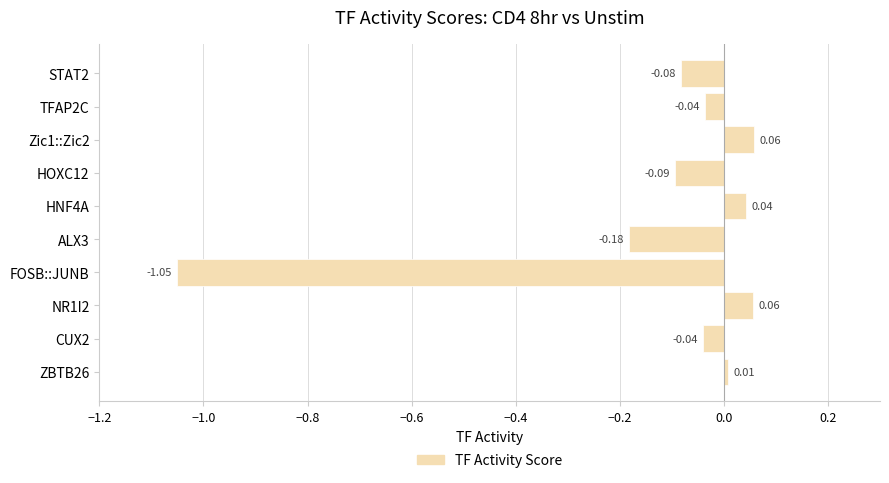

What is the difference between the values at FOSB::JUNB and CUX2?

1.0